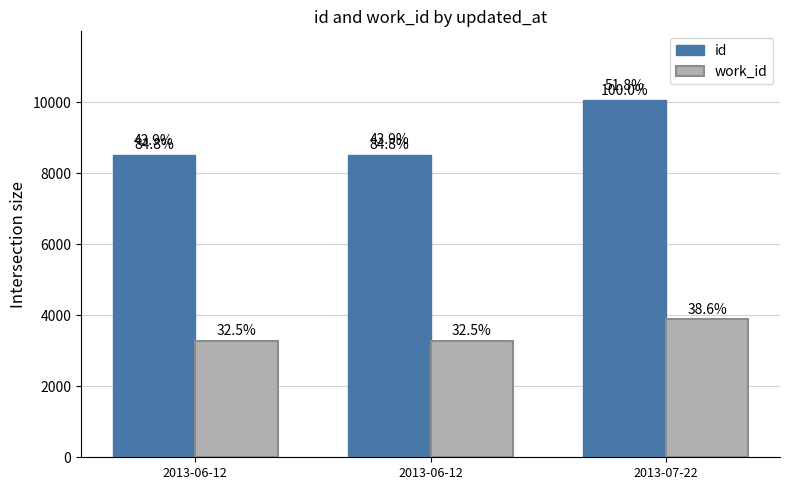

At which label is id closest to 9290?

2013-06-12